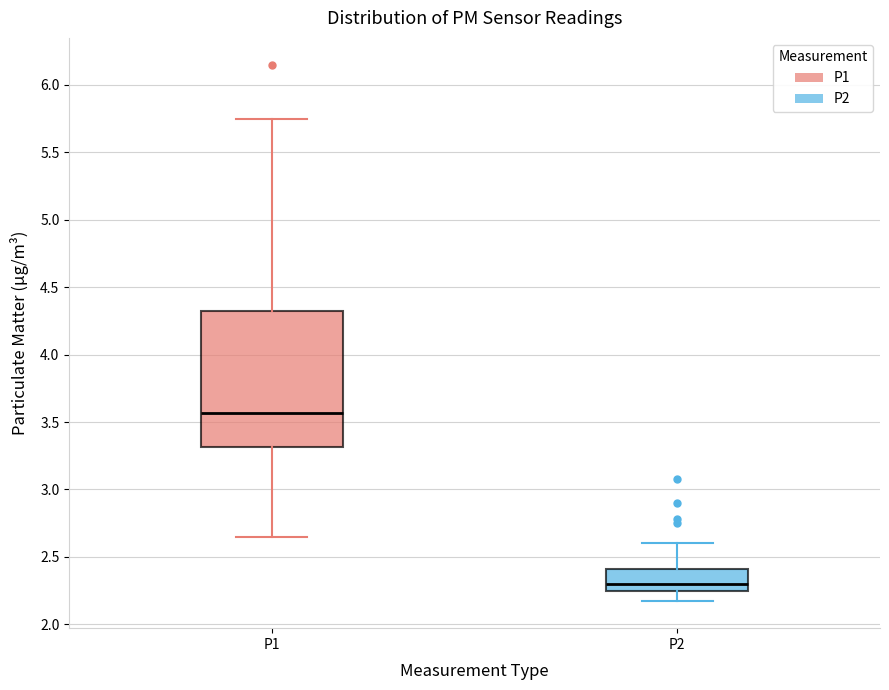

Which box's median line is the lowest?

P2